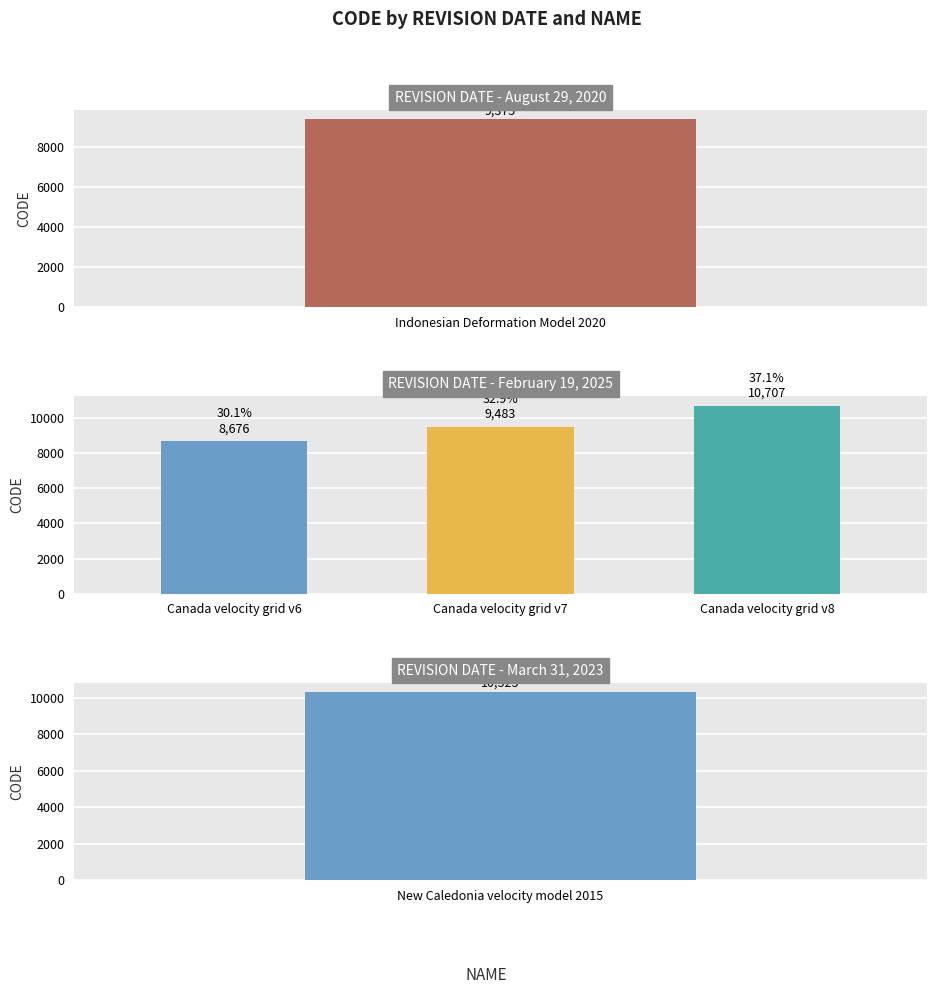

What is the difference between the maximum and second lowest values?

1332